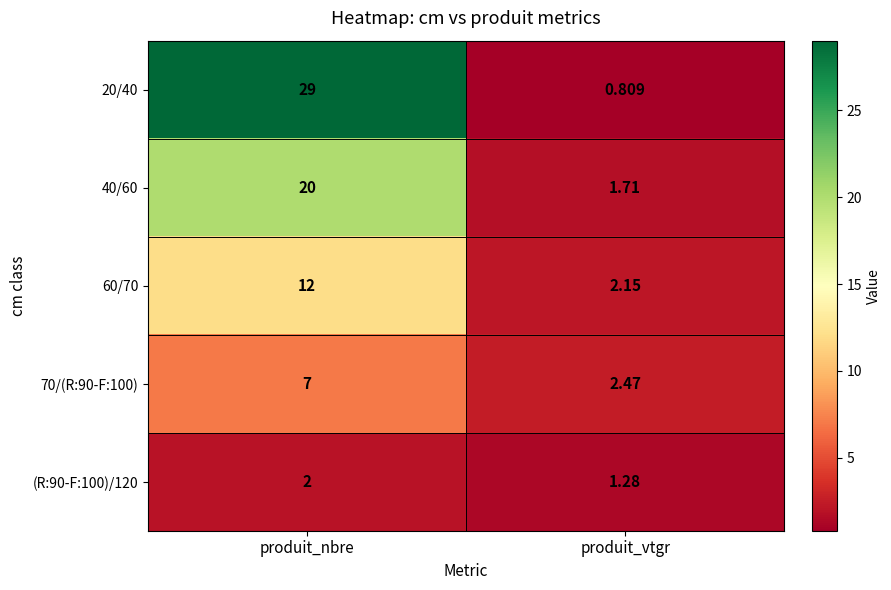

Which series has the largest total across all categories?

20/40